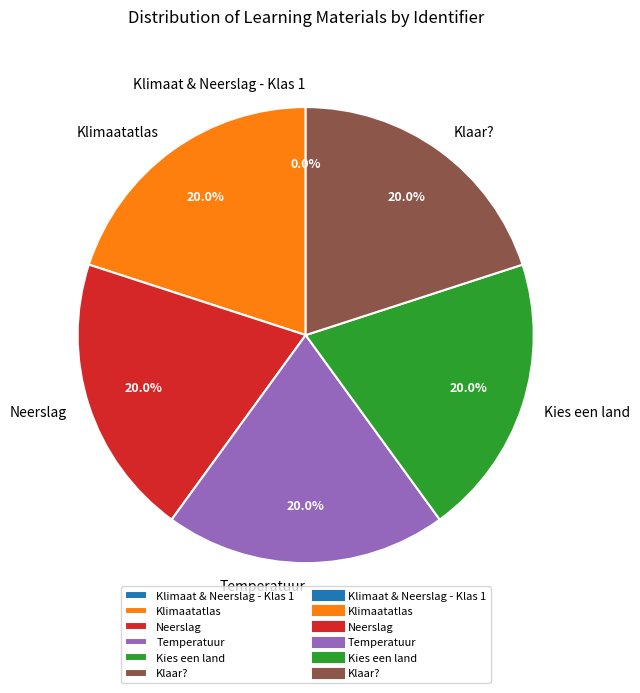

What percentage is the Kies een land slice, to the nearest percent?

20%